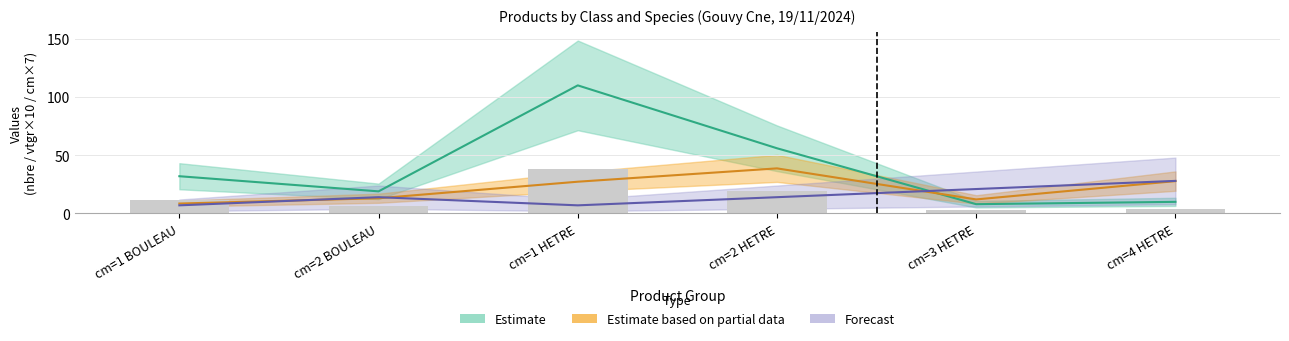

At which label does produit_vtgr reach its peak?

cm=2 HETRE